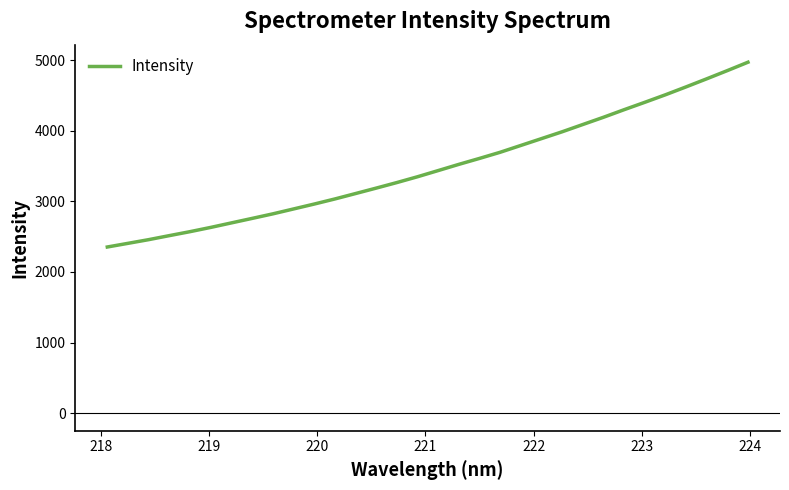

What is the greatest value displayed?

4969.2